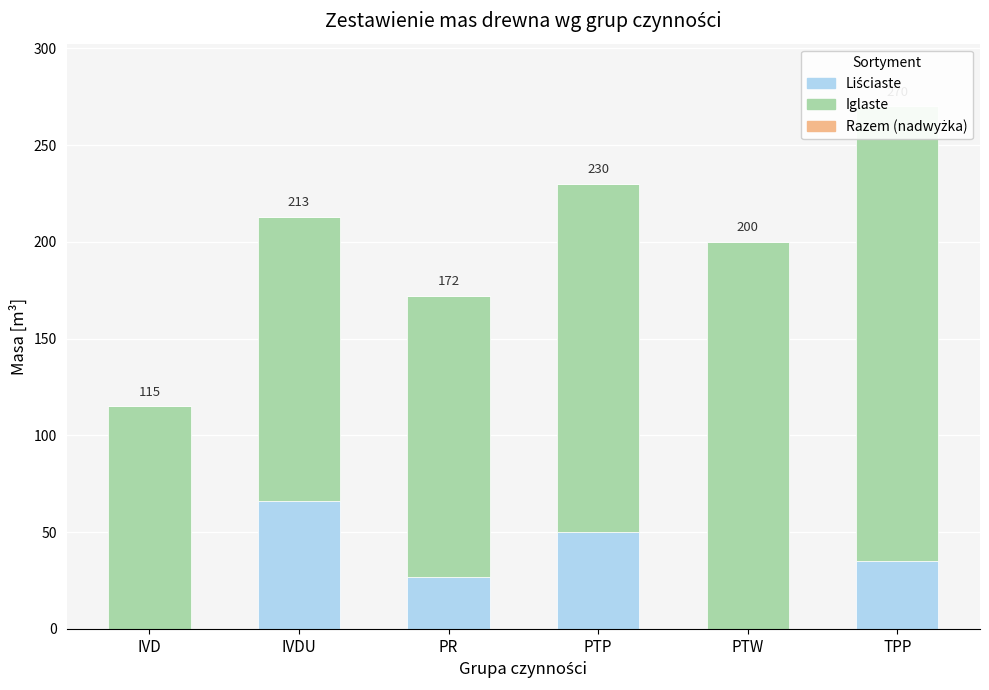

What is the label of the 4th bar from the right?

PR